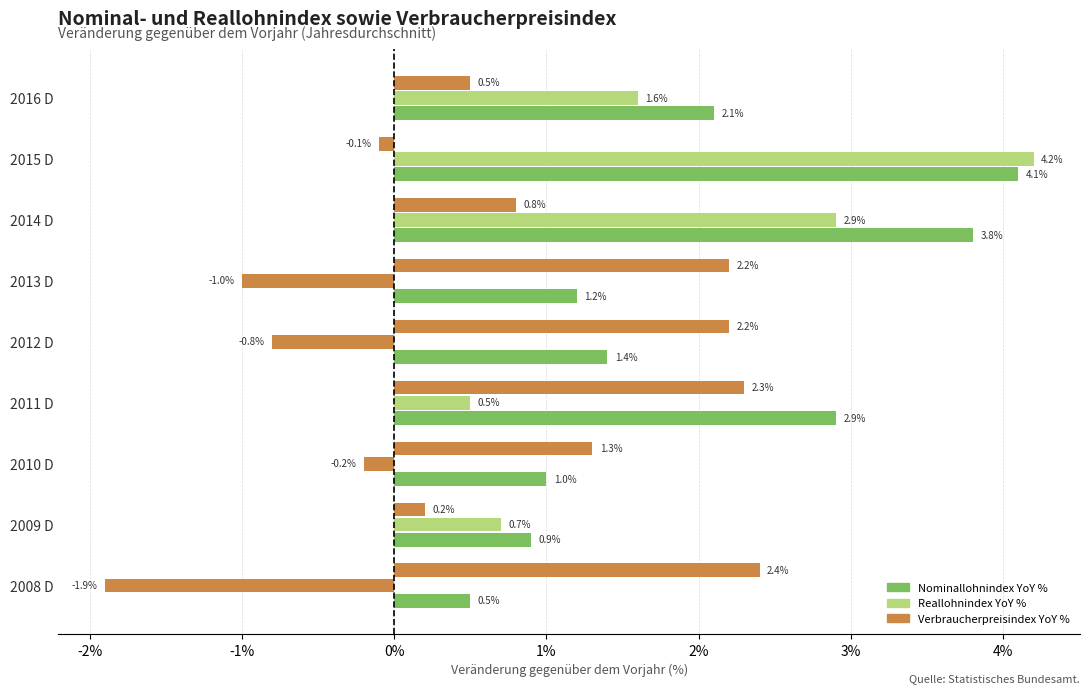

How many data points in Reallohnindex YoY % are less than 0?

4